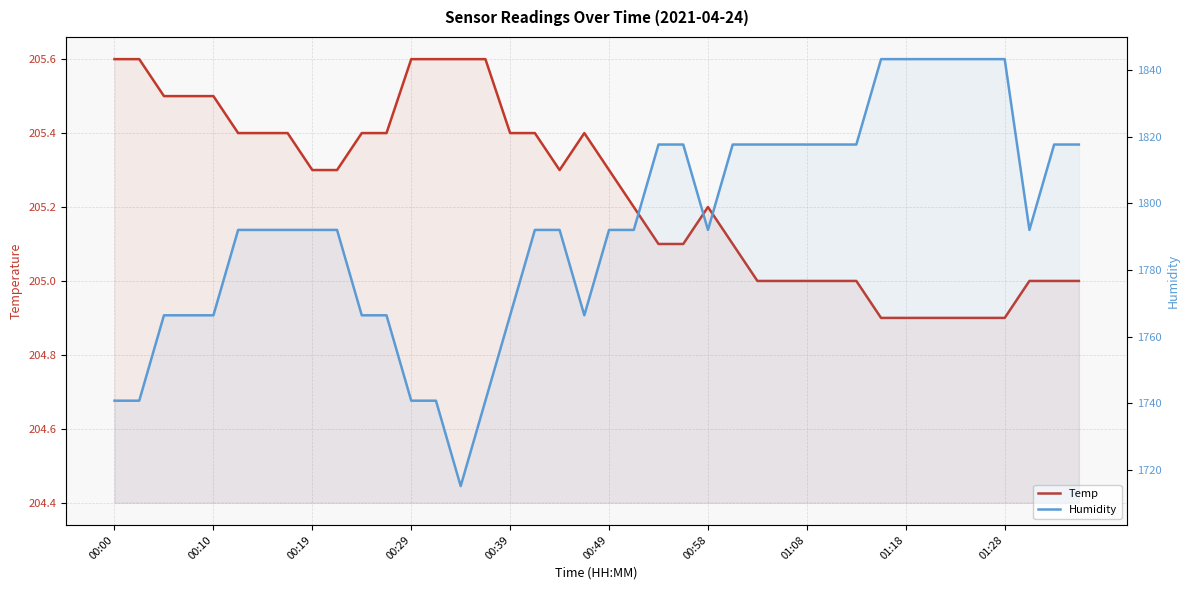

Is it true that Temp equals 322.0 at 33?

False